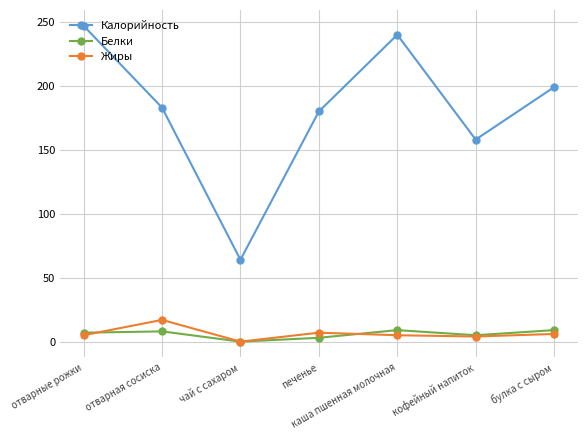

How many interior local valleys does the Калорийность series have?

2